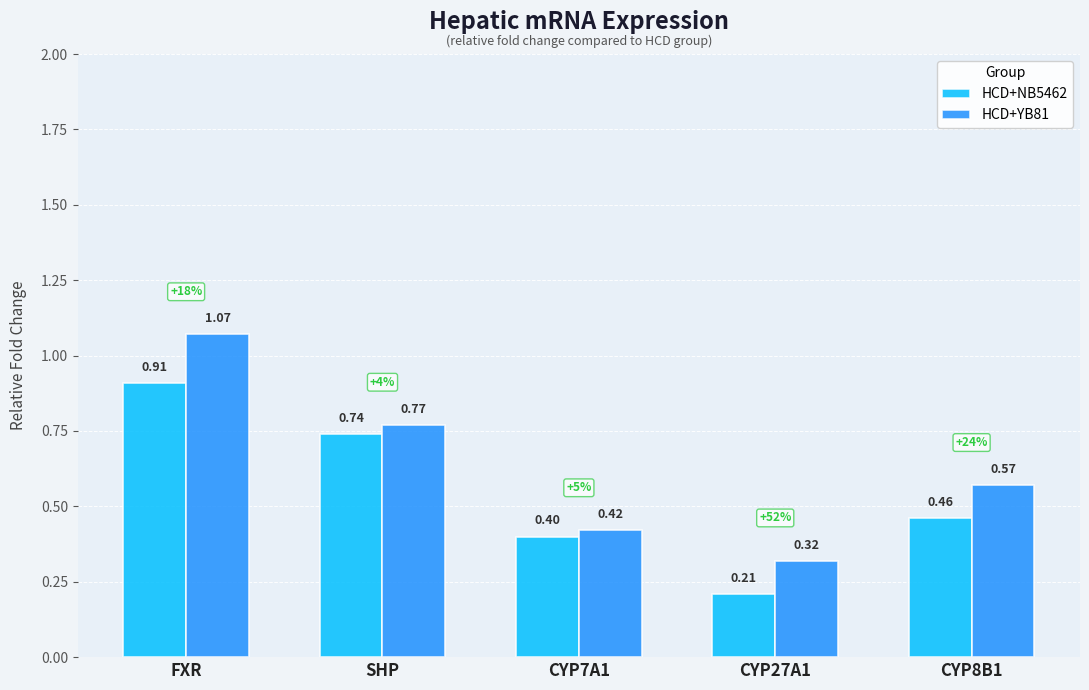

Between CYP7A1 and CYP27A1, which series saw the biggest shift?

HCD+NB5462